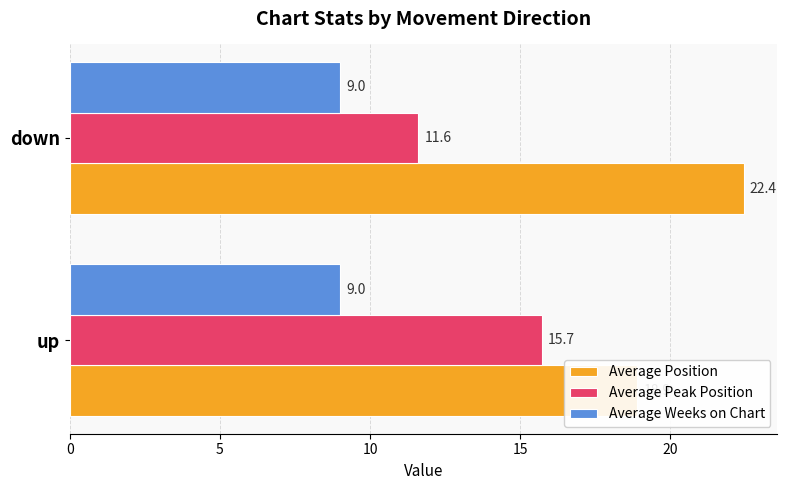

How many groups of bars are there?

2